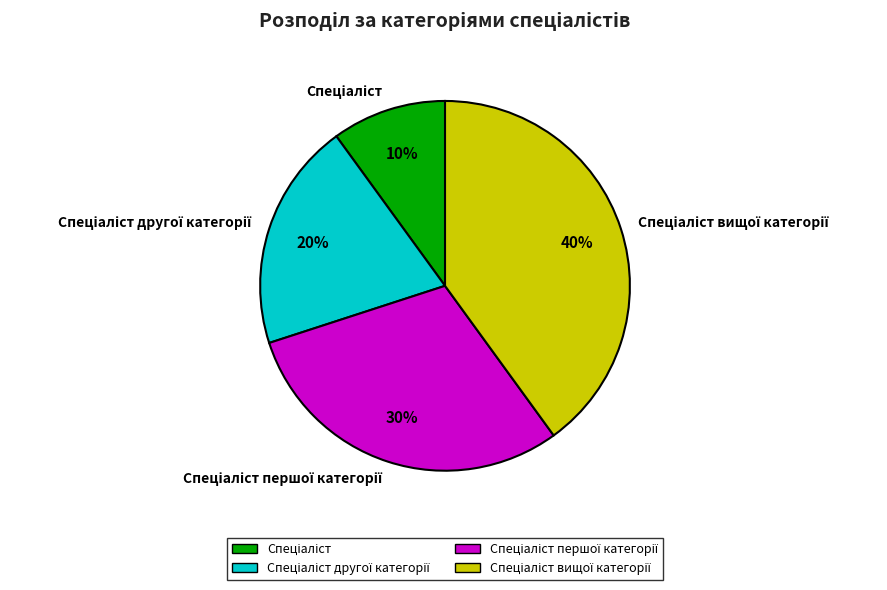

How many segments does this pie chart have?

4